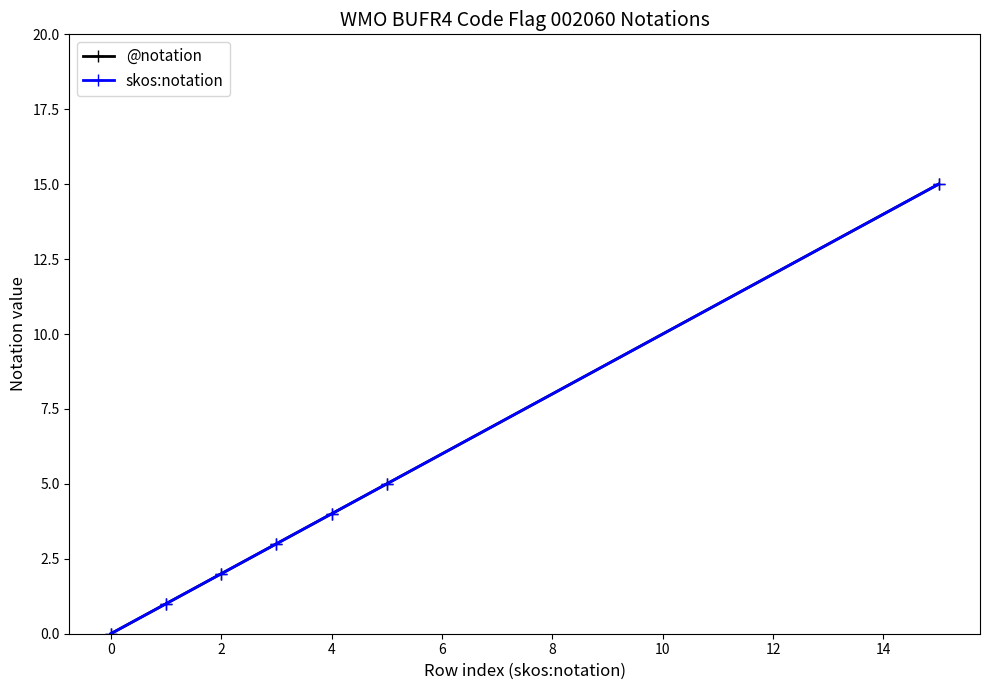

Does the chart have visible grid lines?

No